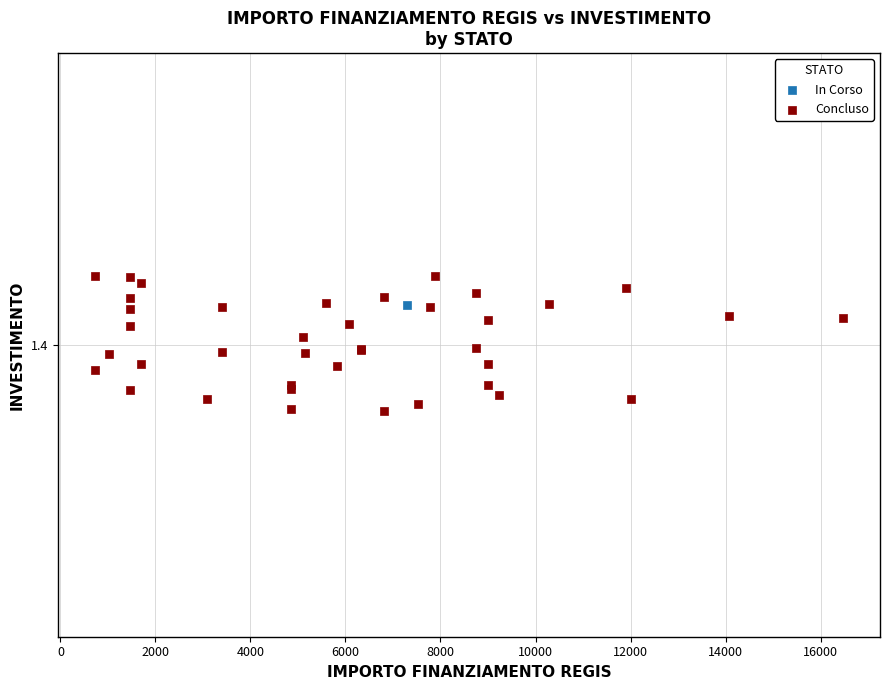

What are all the series names shown in the legend?

In Corso, Concluso